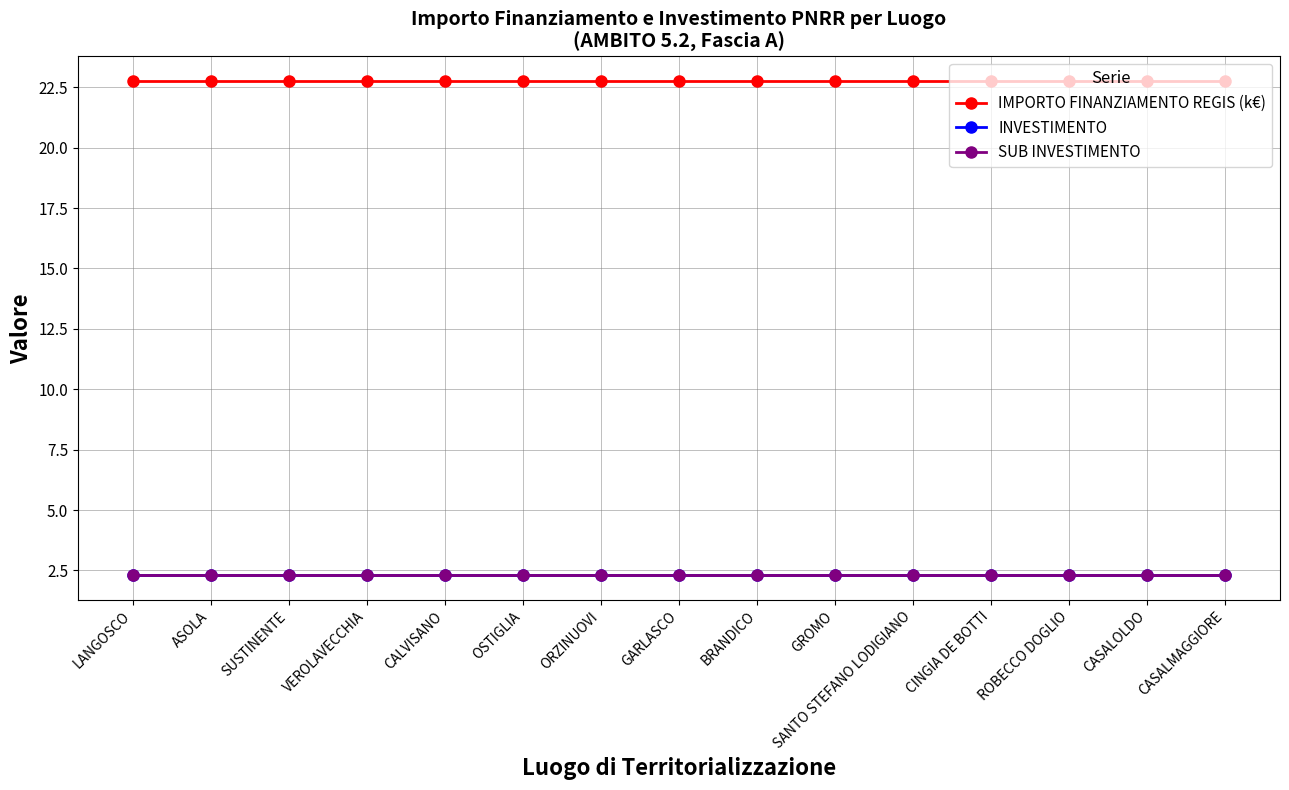

Where is SUB INVESTIMENTO nearest to the value 2?

LANGOSCO